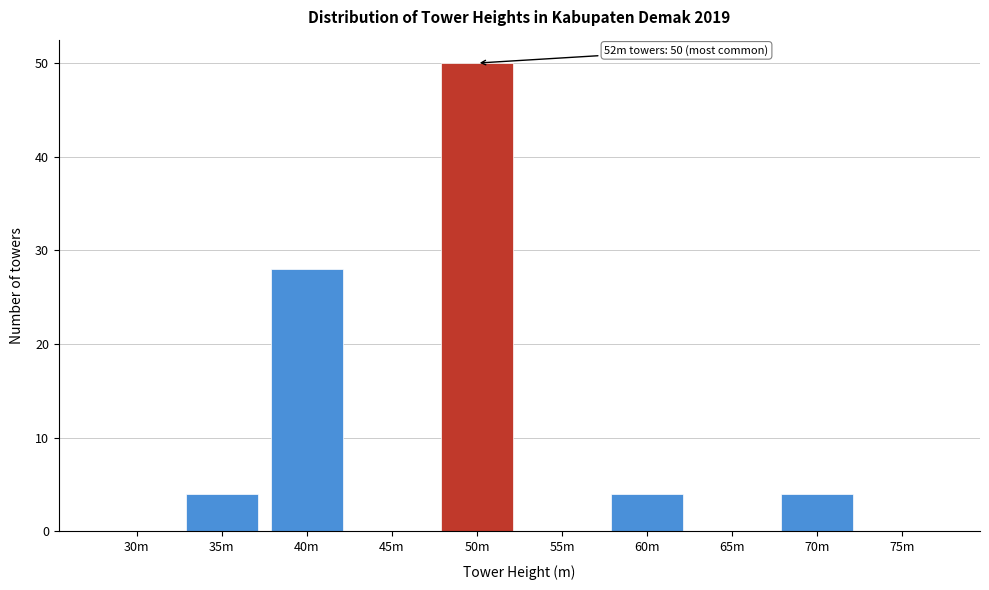

Reading right to left, extract all data points from this chart.

75m=0	70m=4	65m=0	60m=4	55m=0	50m=50	45m=0	40m=28	35m=4	30m=0